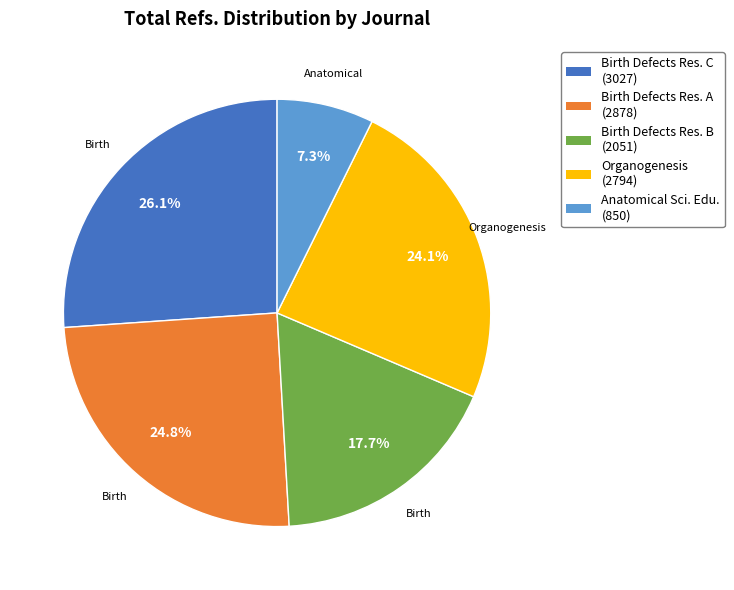

Is there any slice that represents more than half of the pie?

No